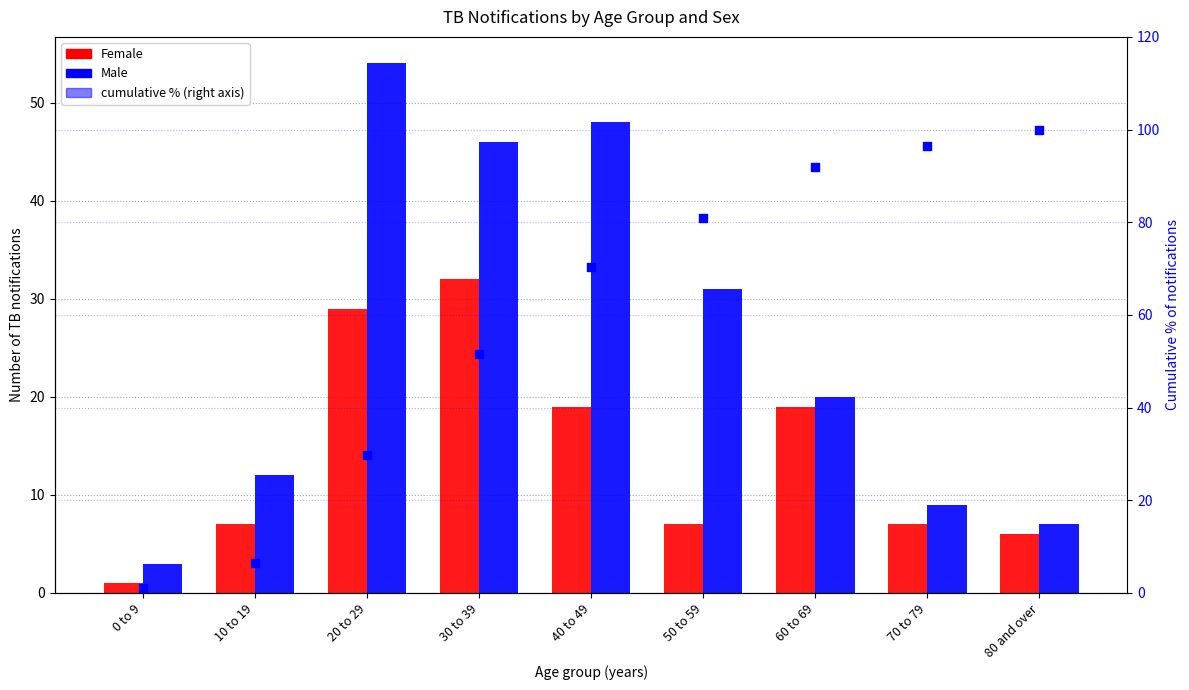

Which series reaches the minimum Y coordinate?

Female